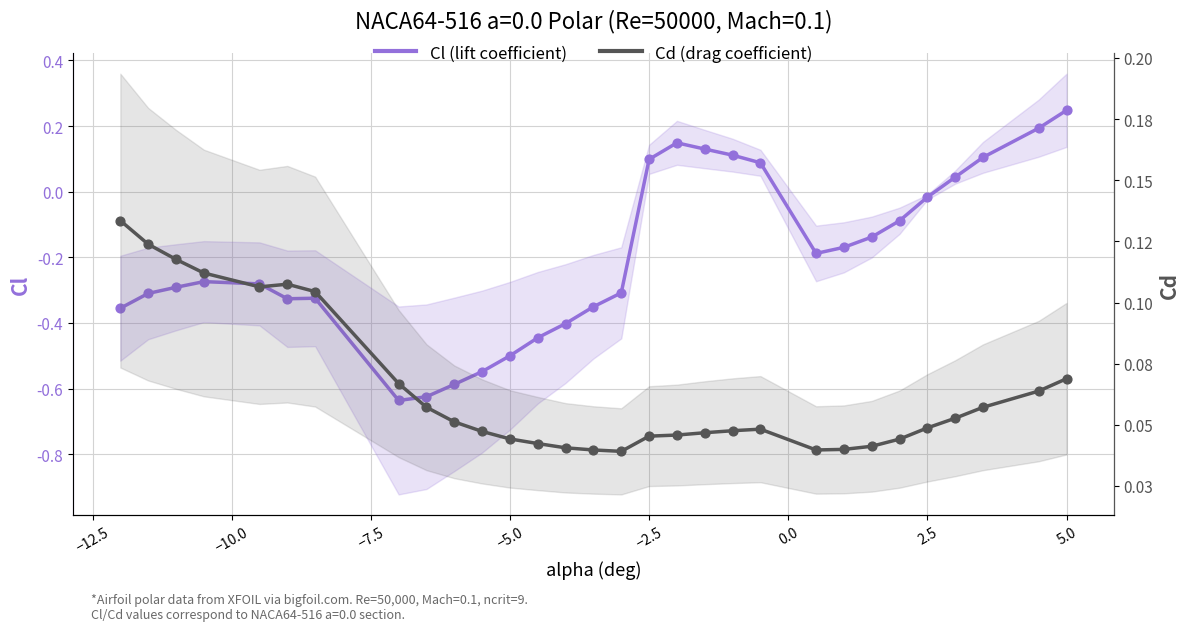

What are all the series names shown in the legend?

Cl (lift coefficient), Cd (drag coefficient)